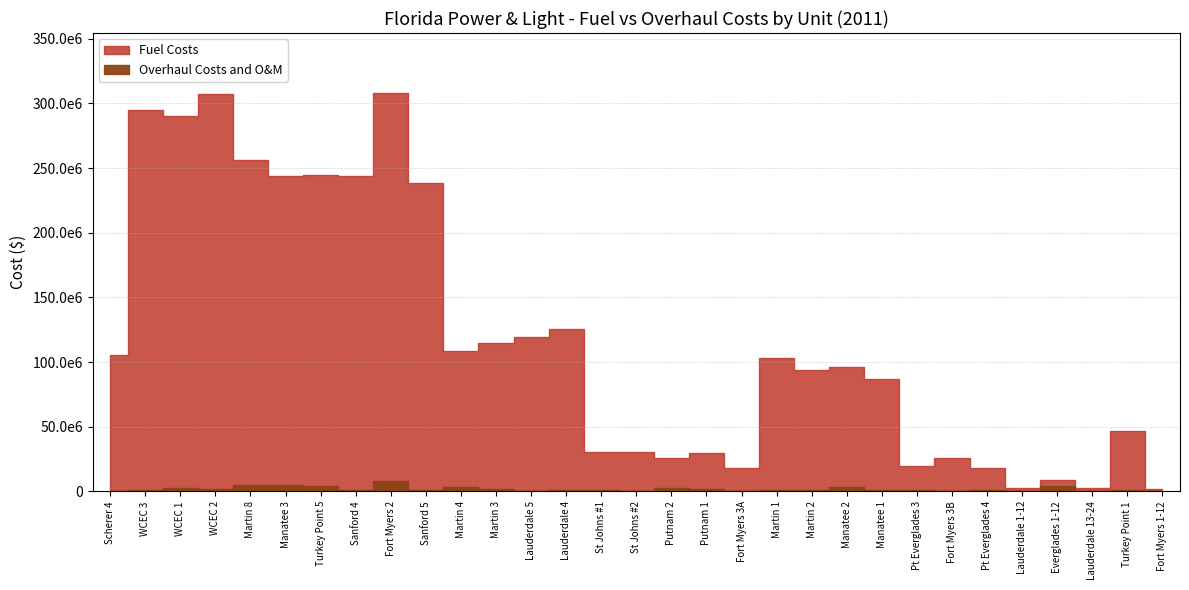

What is the sum of the Fuel Costs values at Sanford 5 and St Johns #1?

266506427.3